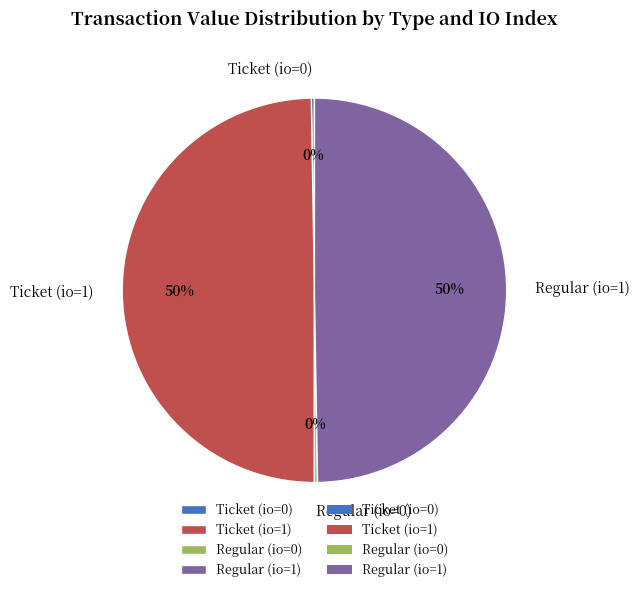

What percentage is the Ticket (io=1) slice, to the nearest percent?

50%